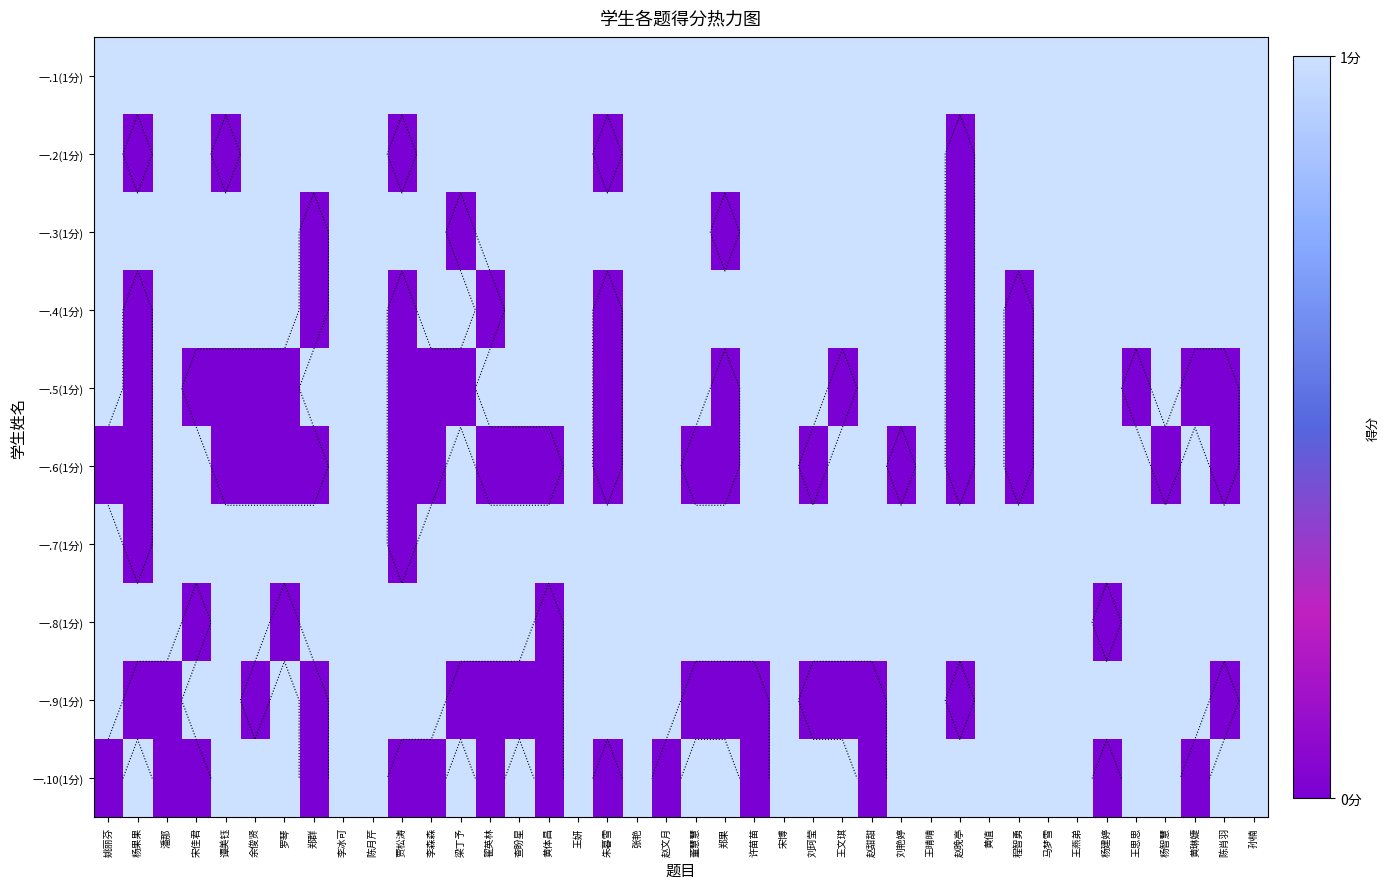

Is it true that 一.1(1分) equals 1 at 杨智慧?

True